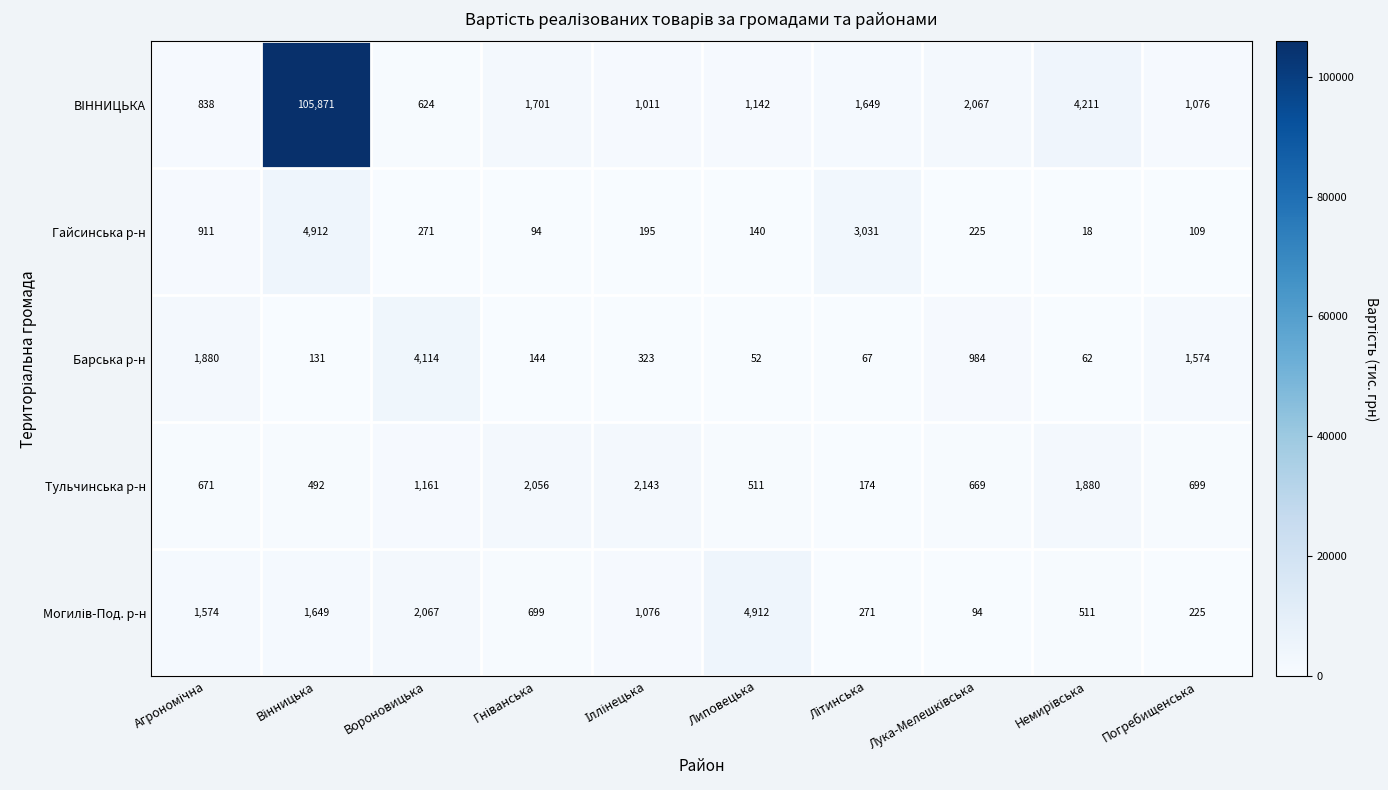

The Барська р-н series shows 4114 at Вороновицька. True or false?

True